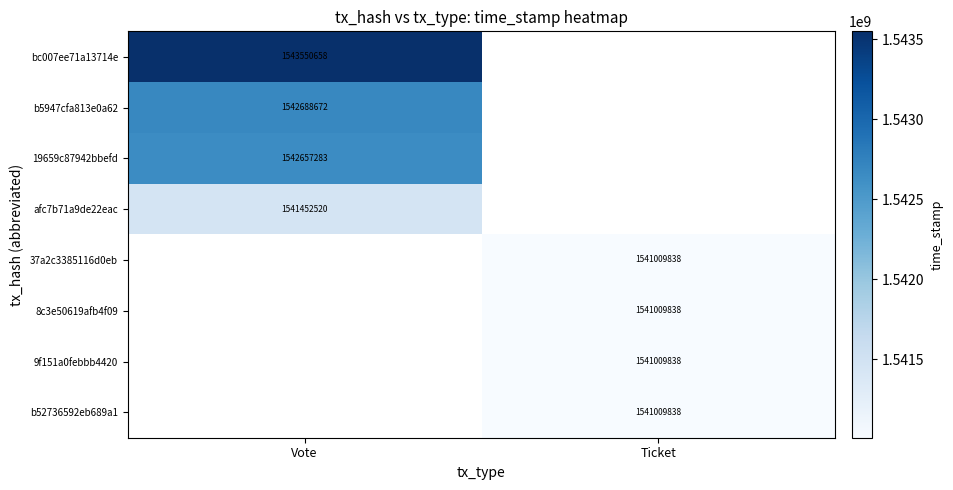

Is it true that afc7b71a9de22eac equals 314912523 at Vote?

False